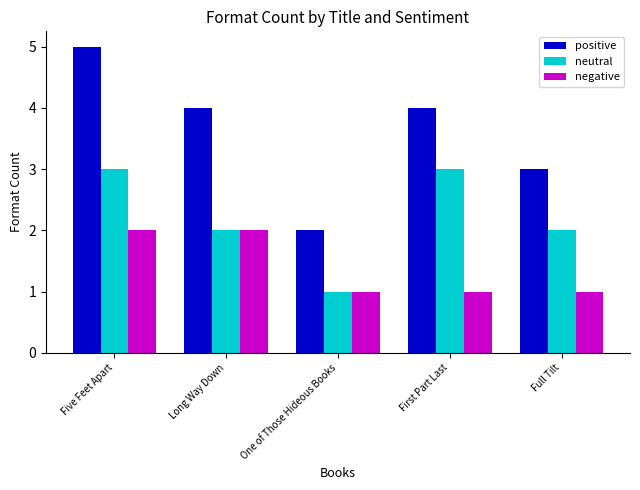

At Full Tilt, list the series in order from smallest to largest.

negative, neutral, positive